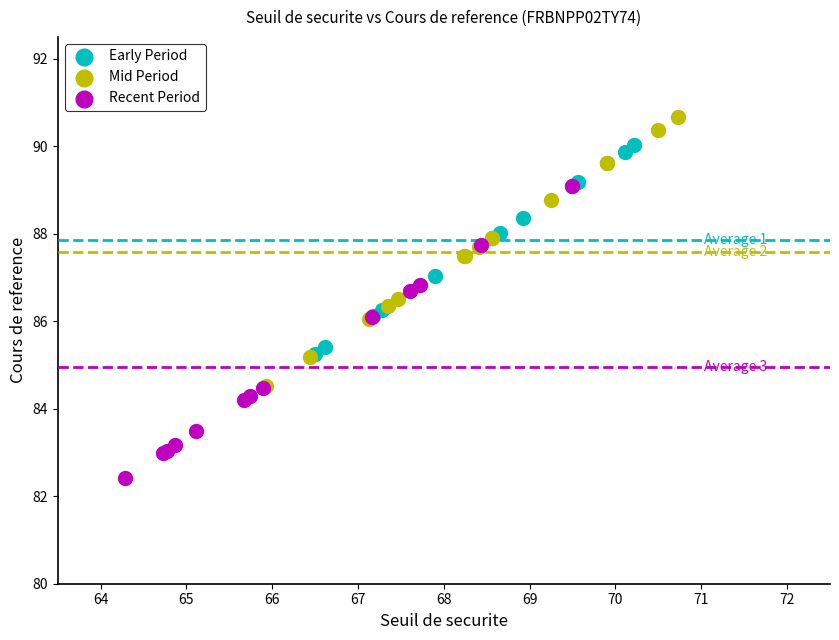

Which series has the largest Y range (max minus min)?

Recent Period